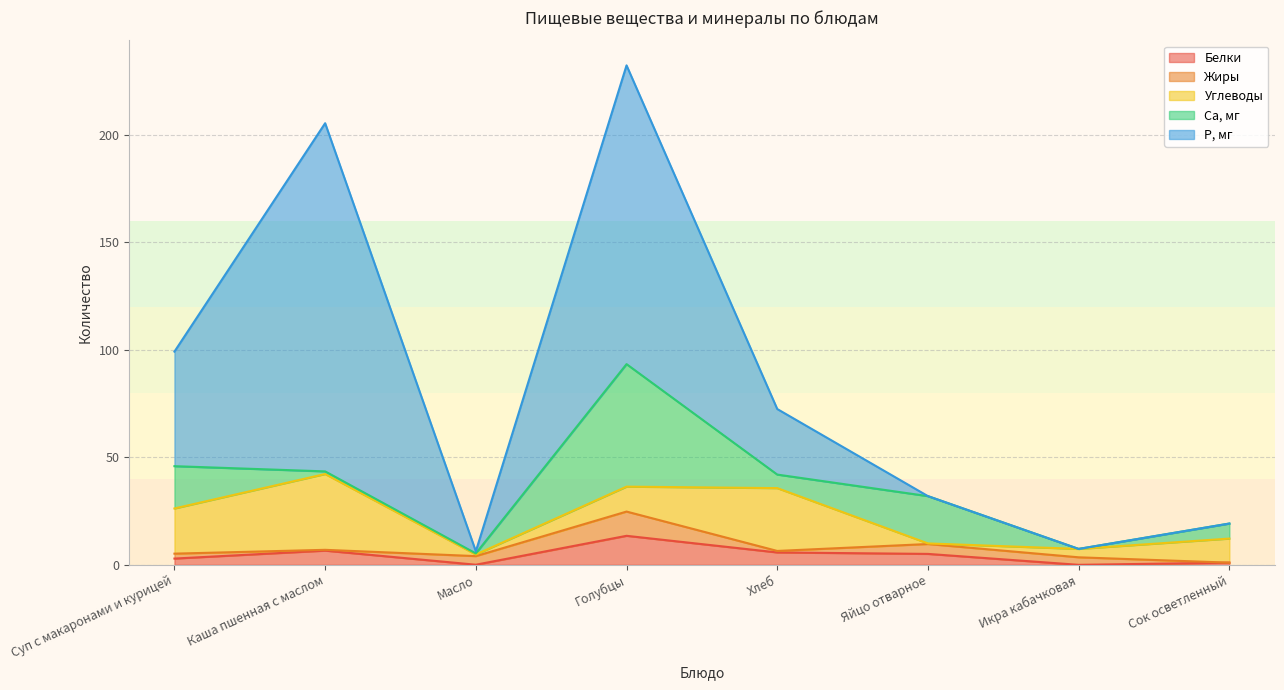

Is the value of Белки at Каша пшенная с маслом greater than the value of Ca, мг at Яйцо отварное?

No